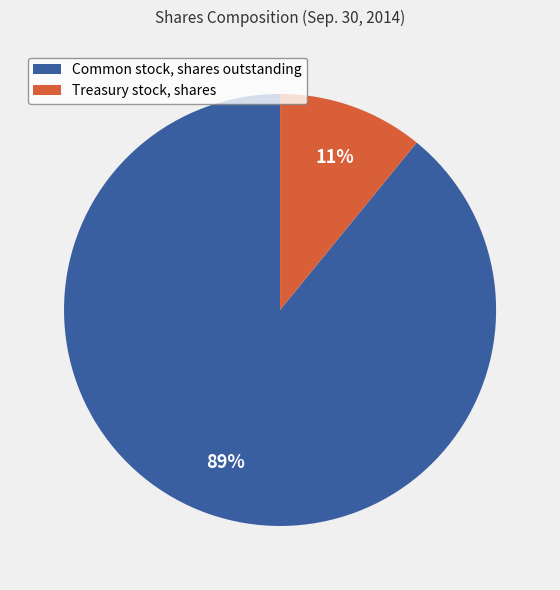

Is Treasury stock, shares the majority of the pie?

No